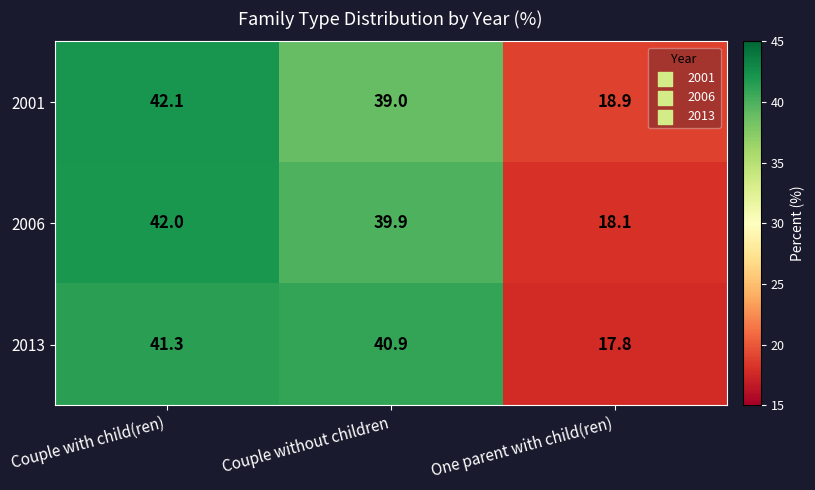

What is the sum of the 2006 values at Couple without children and One parent with child(ren)?

58.0